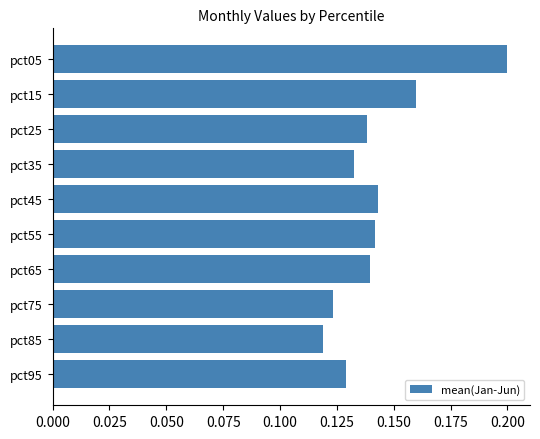

Is it true that the value at pct25 is 0.2?

False